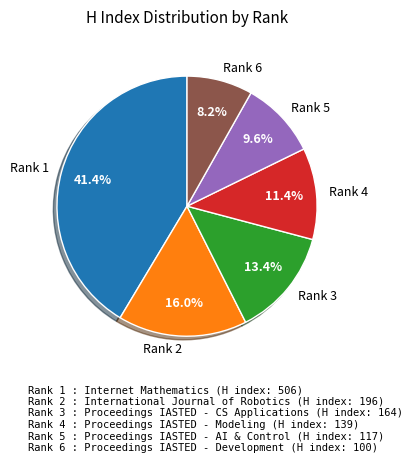

To the nearest percent, what is the difference between the largest and smallest slice percentages?

33%